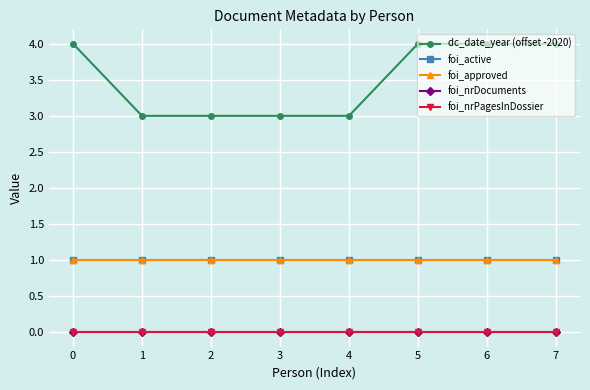

Is this an area chart (filled region under the line)?

No